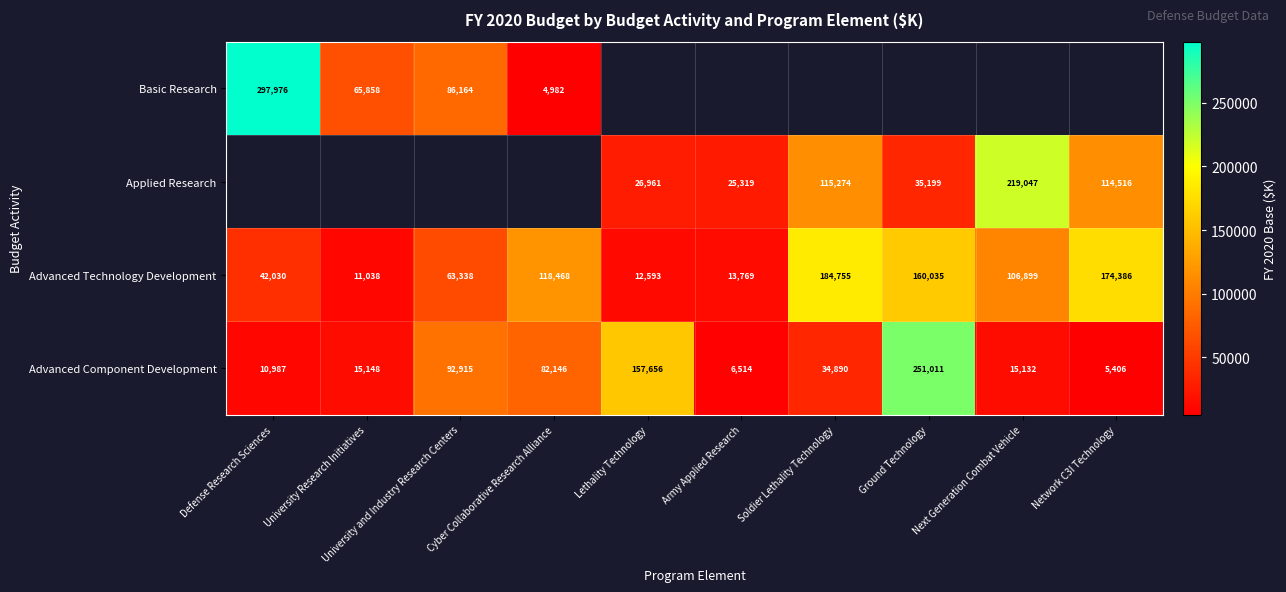

Which category has the highest value in the Advanced Component Development series?

Ground Technology